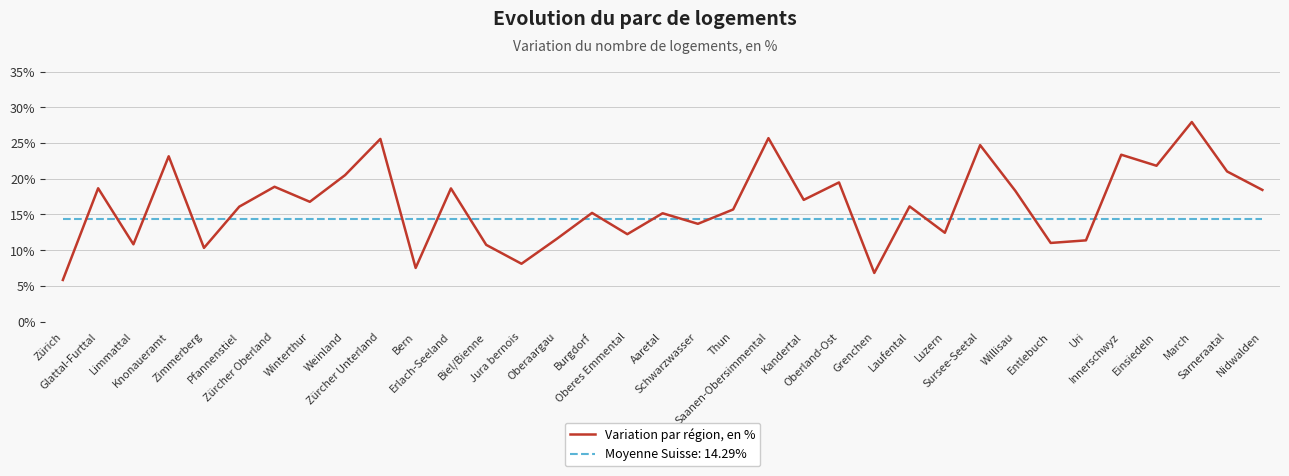

Which series has the largest total across all categories?

Variation par région, en %